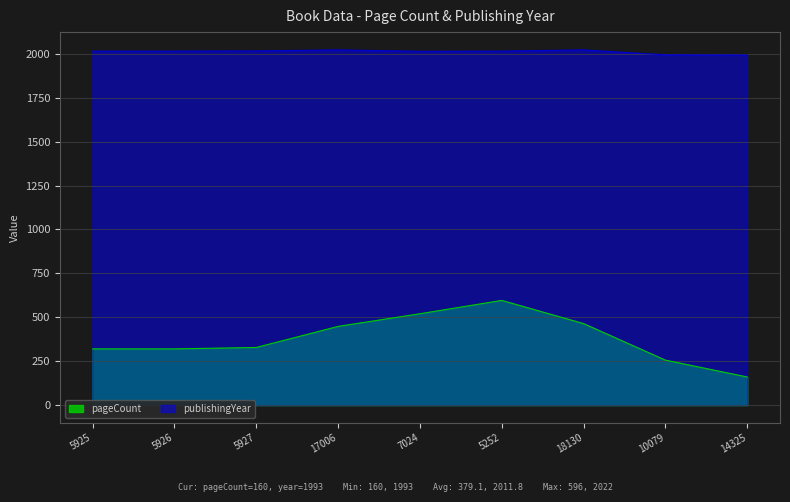

Reading left to right, transcribe all the data shown in this chart.

pageCount: 5925=320	5926=320	5927=328	17006=448	7024=520	5252=596	18130=464	10079=256	14325=160
publishingYear: 5925=2015	5926=2015	5927=2016	17006=2022	7024=2014	5252=2015	18130=2022	10079=1994	14325=1993